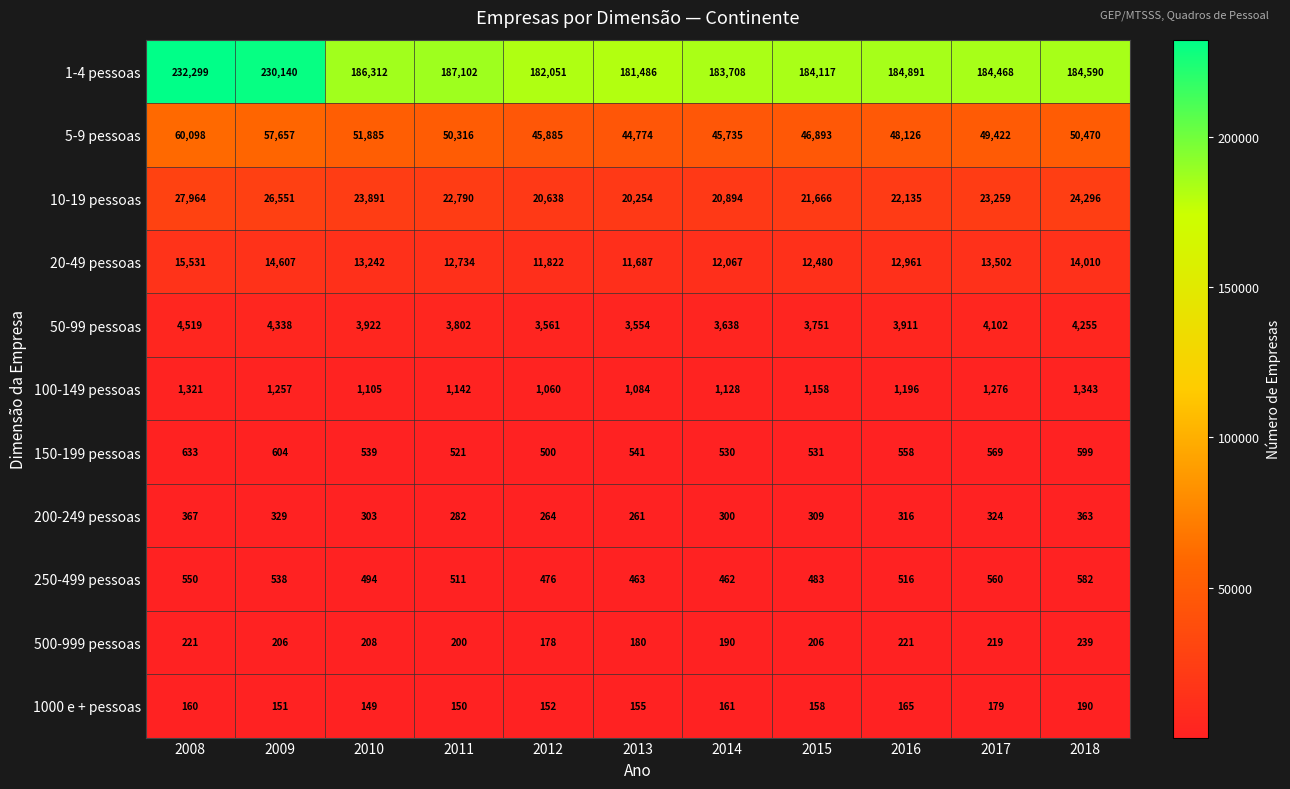

At which category does the chart reach its minimum across all series?

2010